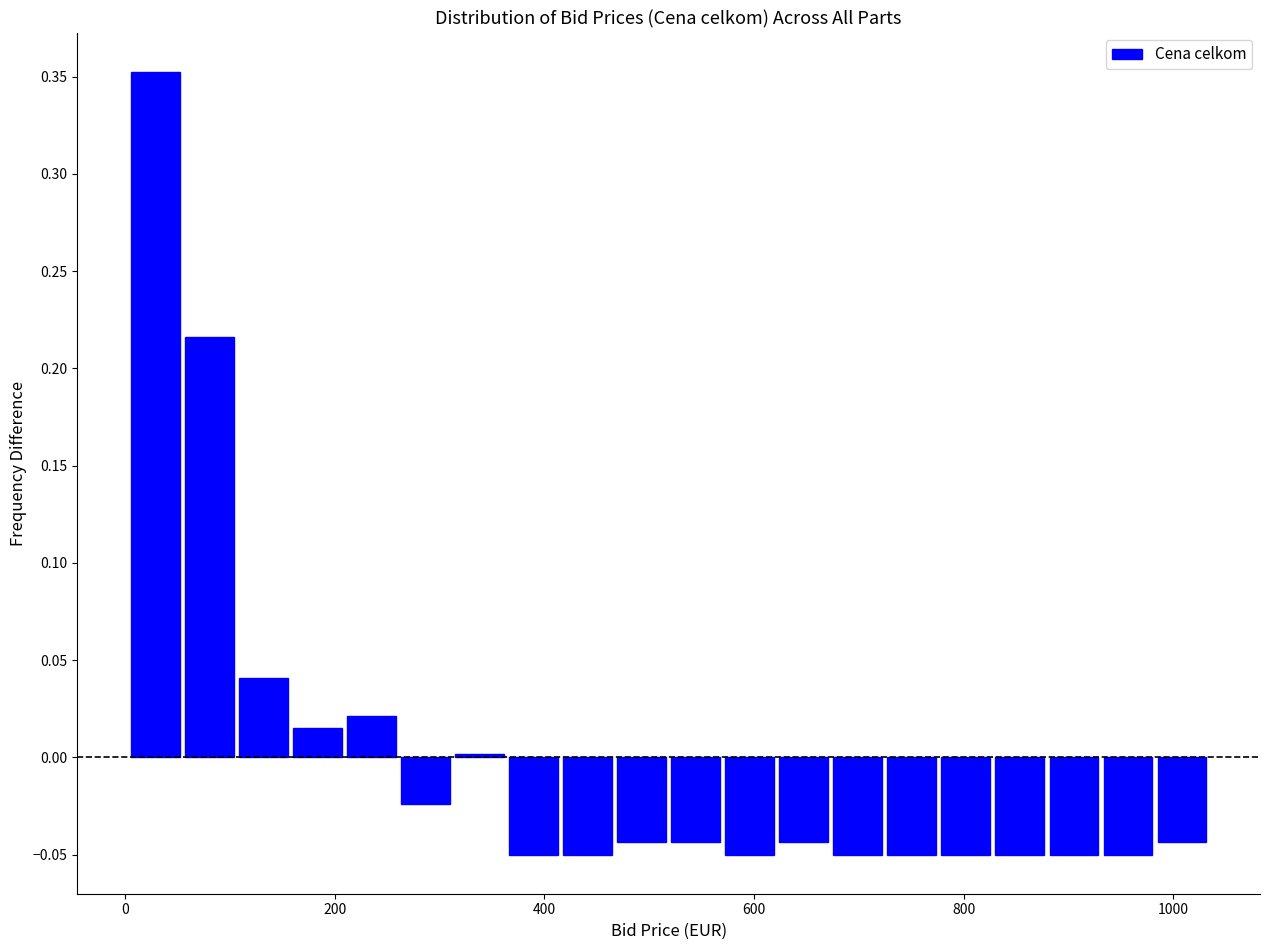

Around what value on the x-axis is the tallest bar? Give the approximate position of its centre, as read against the axis.

20